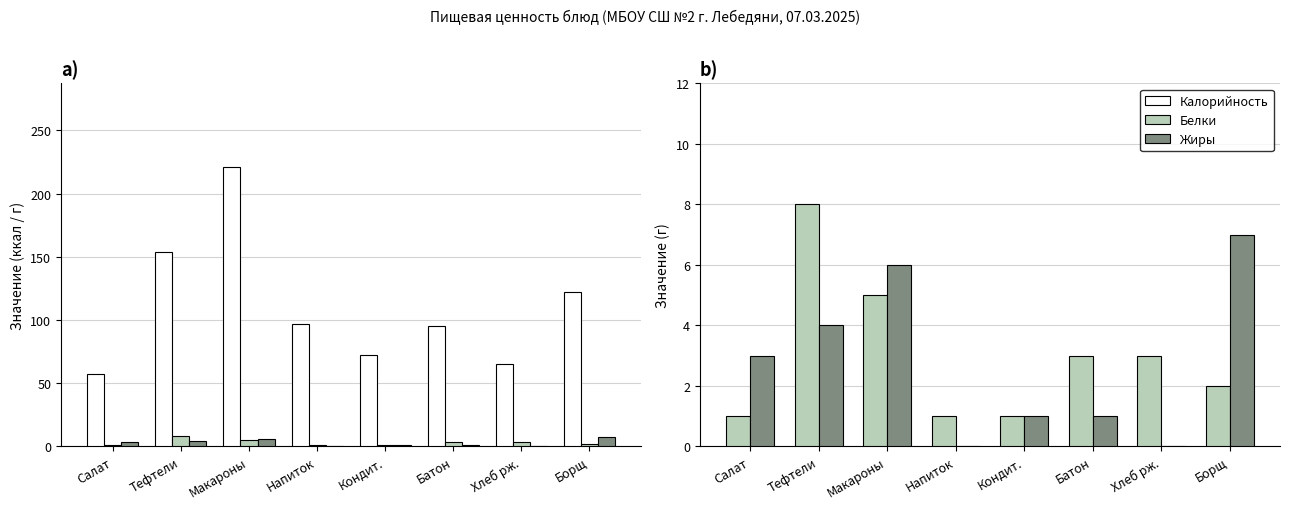

What are all the series names shown in the legend?

Калорийность, Белки, Жиры